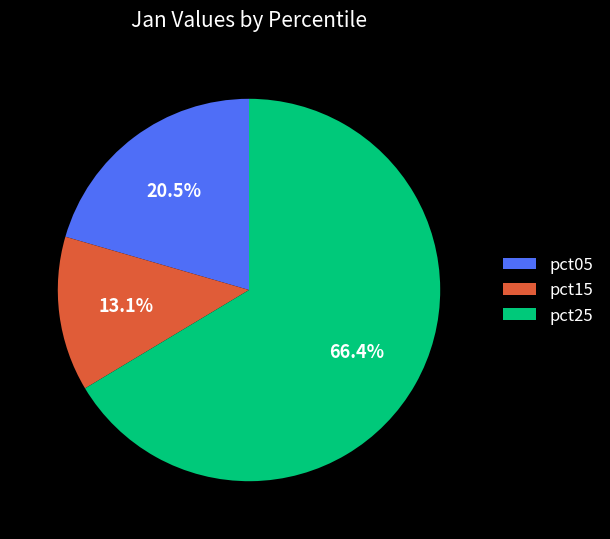

What is the ratio of the value at pct25 to the value at pct15?

5.1